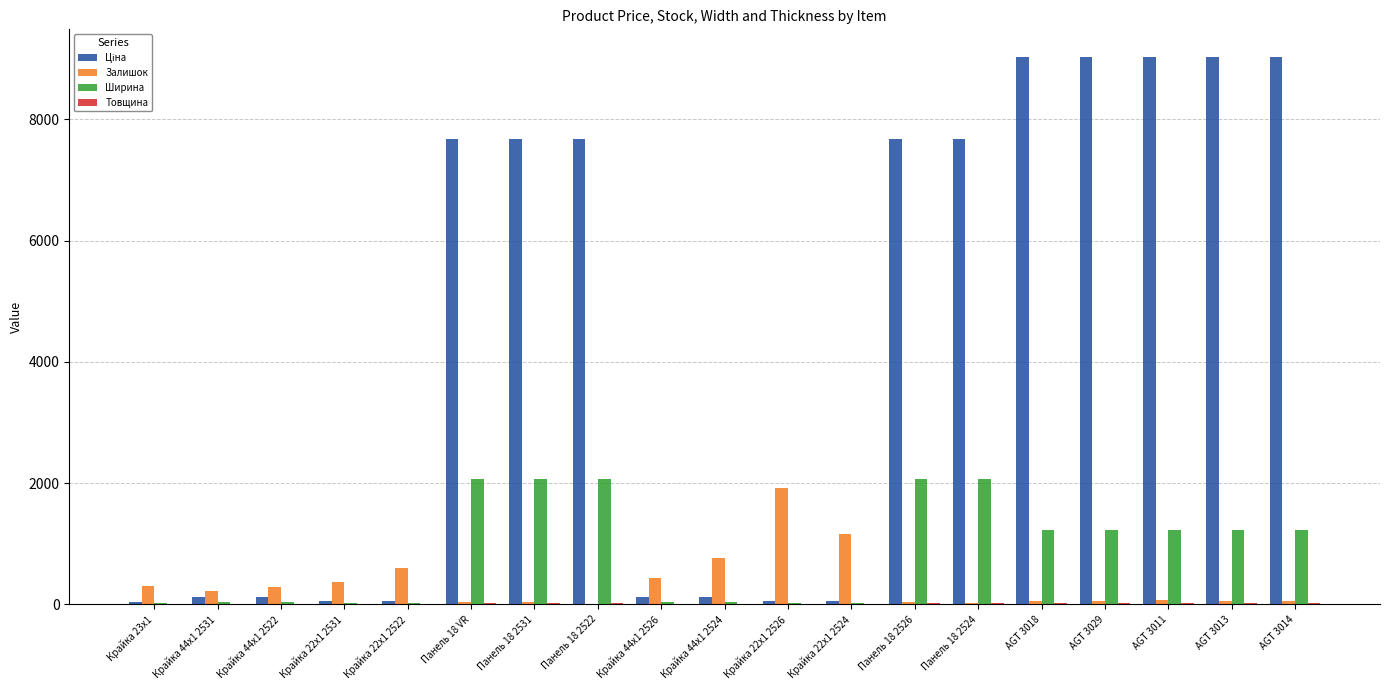

What is the spread (max minus min) of values at Панель 18 2531?

7662.9